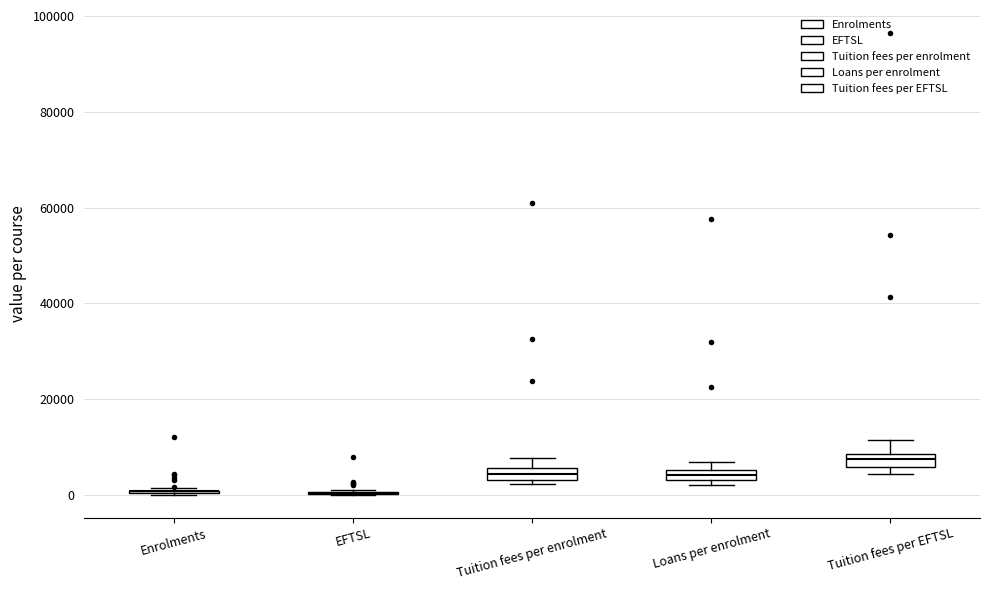

Where is the lower edge of the box for Tuition fees per enrolment on the y-axis? The values are not printed on the chart, so give them approximately, as read against the axis.

4000